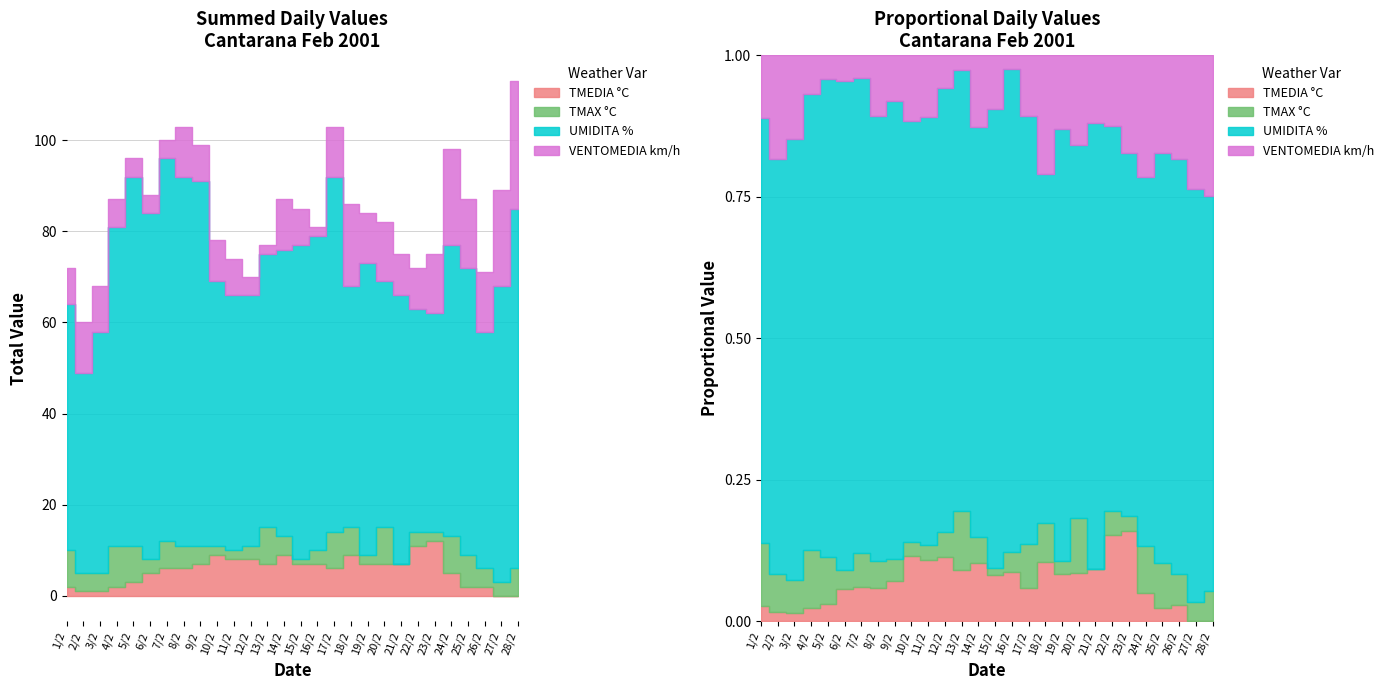

Rank the categories by TMEDIA °C value from lowest to highest.

27/2, 28/2, 2/2, 3/2, 1/2, 4/2, 25/2, 26/2, 5/2, 6/2, 24/2, 7/2, 8/2, 17/2, 9/2, 13/2, 15/2, 16/2, 19/2, 20/2, 21/2, 11/2, 12/2, 10/2, 14/2, 18/2, 22/2, 23/2